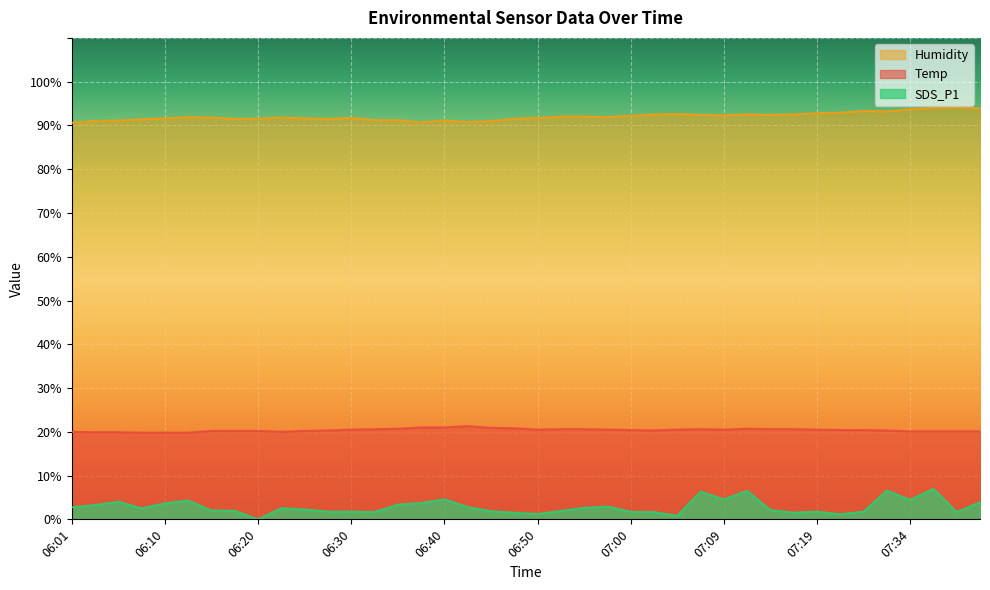

At which label is Temp closest to 20?

06:01